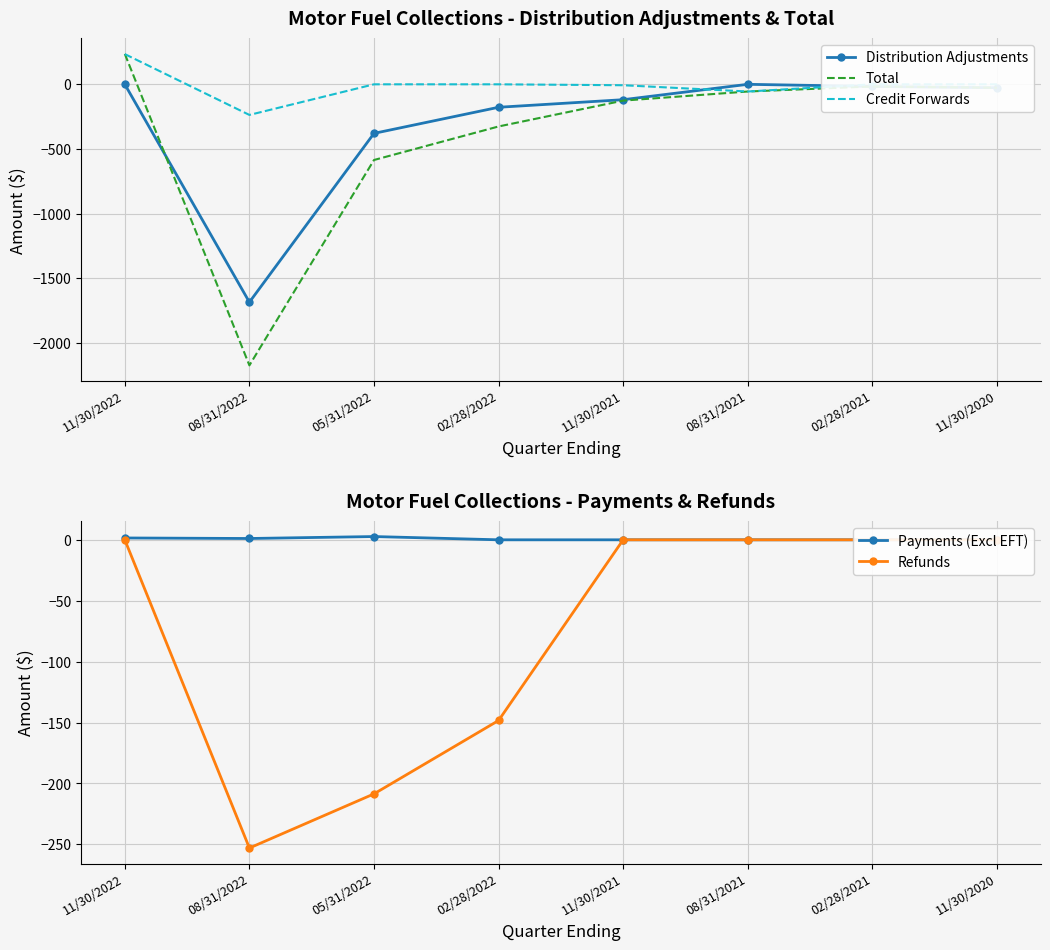

What is the sum of the Payments (Excl EFT) values at 08/31/2022 and 08/31/2021?

1.1